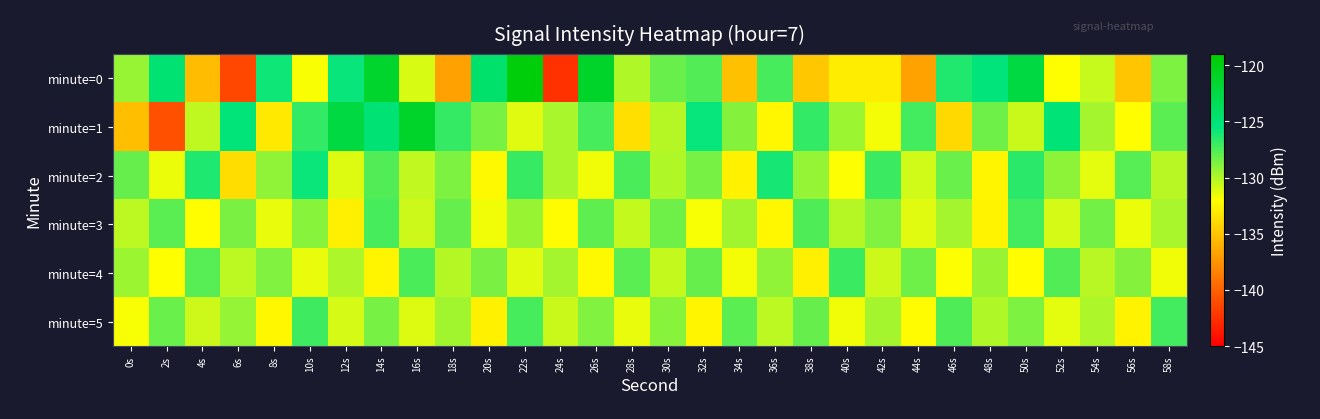

At which category is the sum across all series the highest?

14s